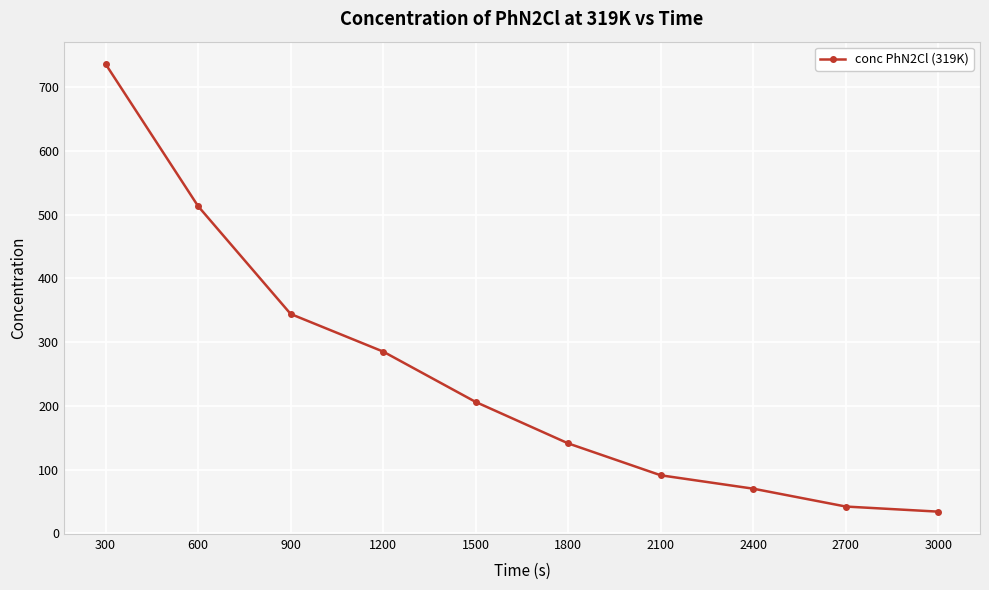

At which label is the value closest to 385?

900